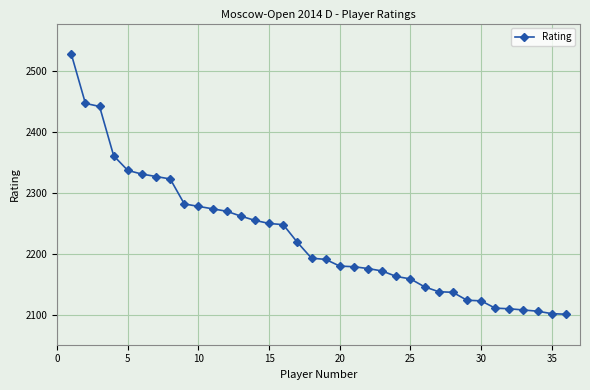

What is the greatest value displayed?

2528